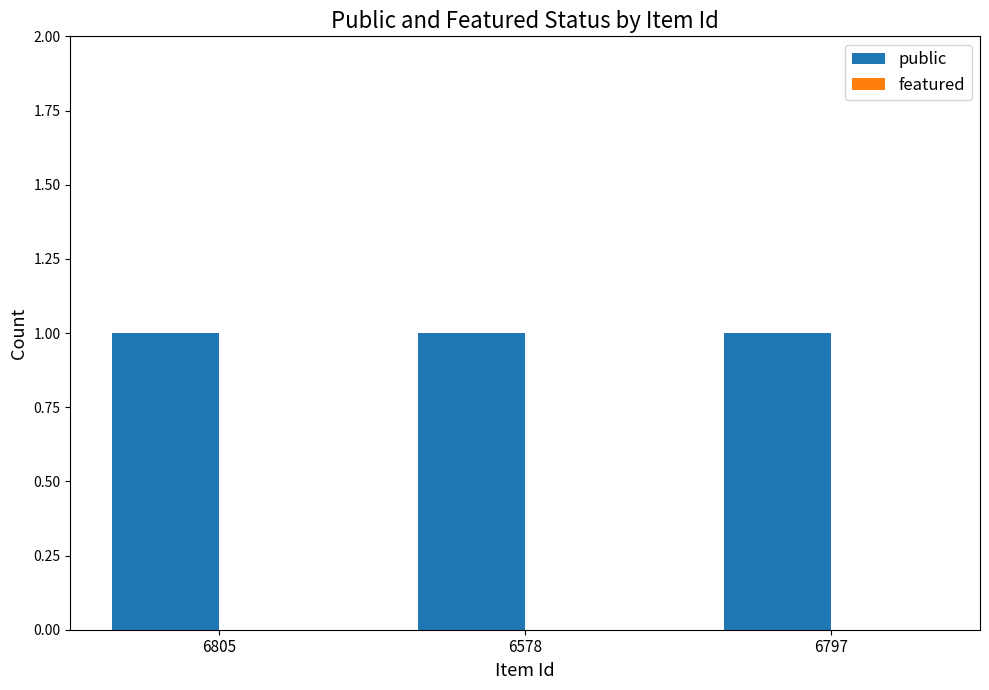

The value of public at 6797 is 2. True or false?

False